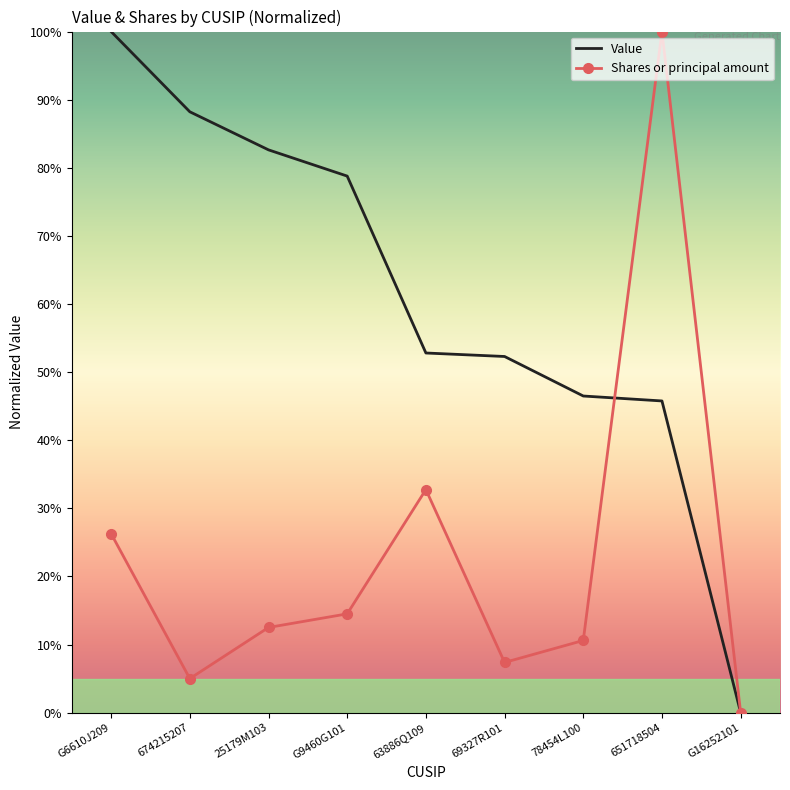

True or false: Value has more than 2 points higher than both neighbors.

False